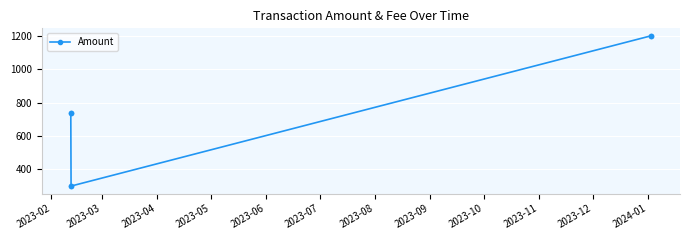

How many data points does each series have?

6